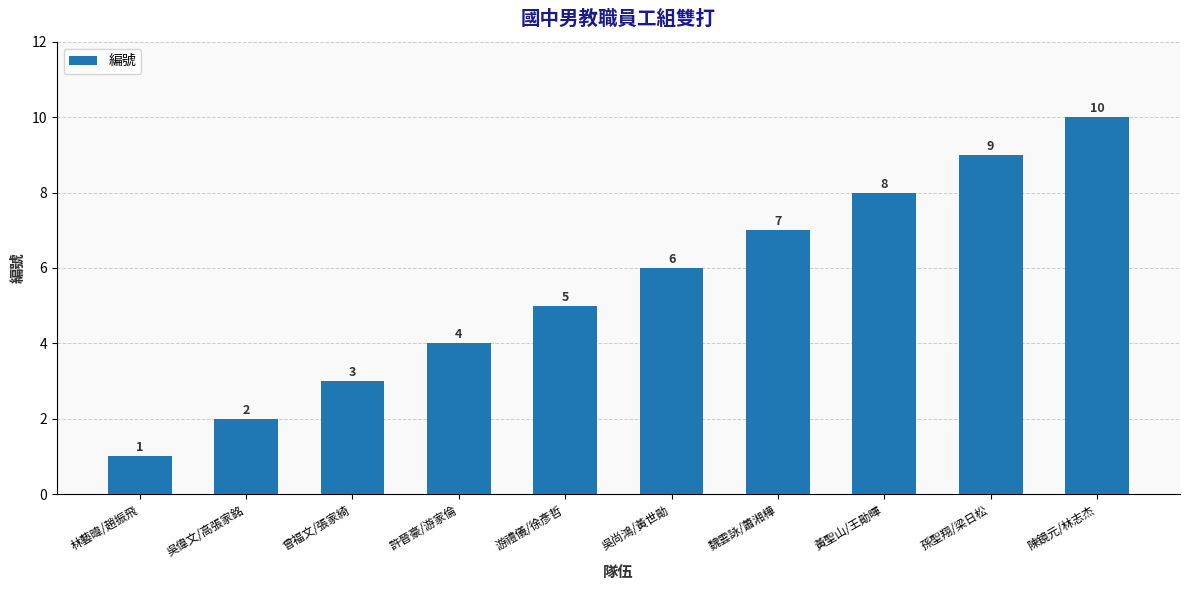

What is the difference between the second highest and minimum values?

8